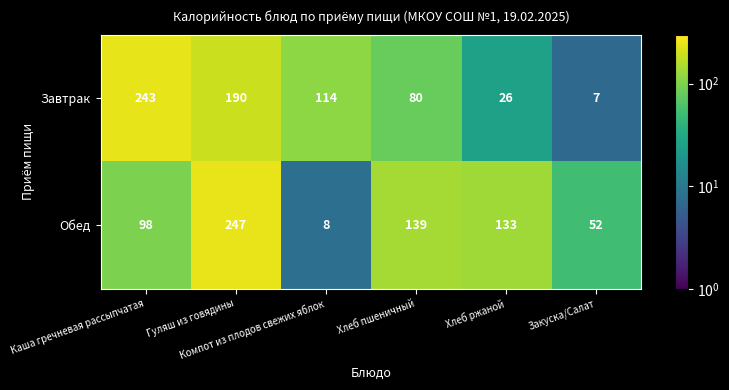

At which category is the sum across all series the highest?

Гуляш из говядины